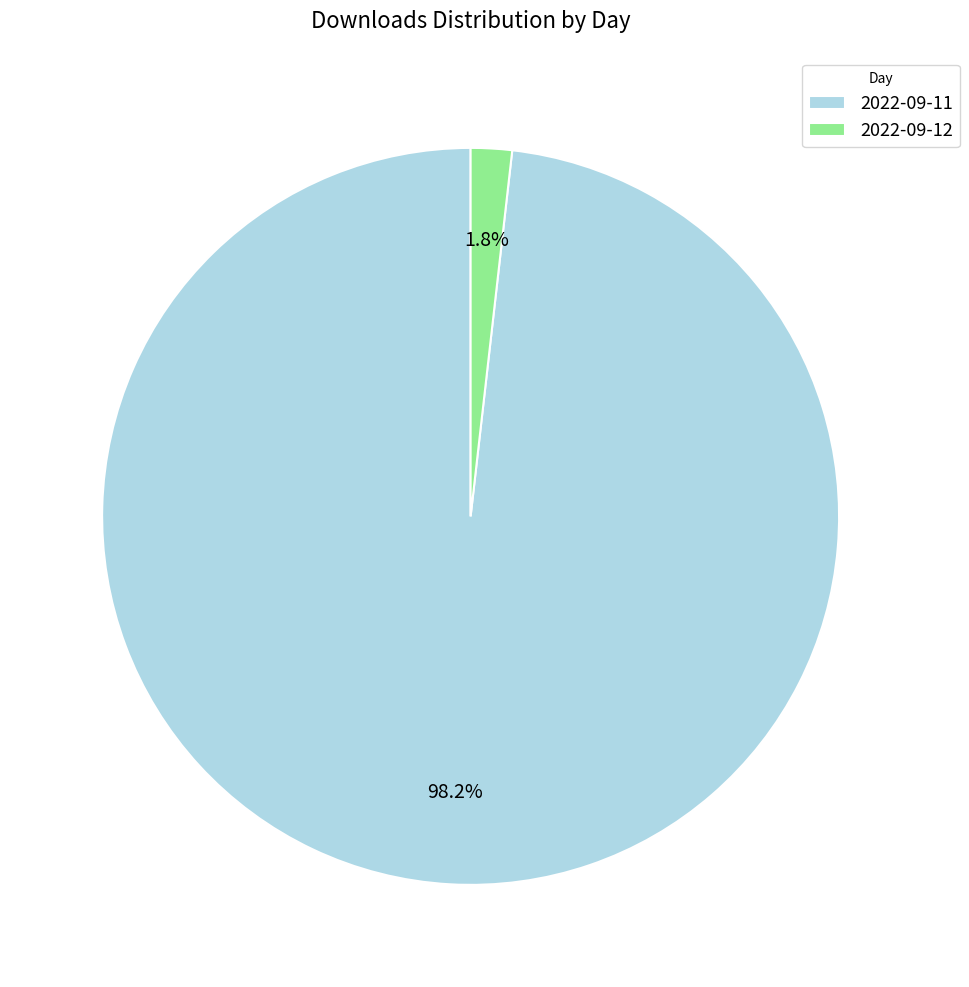

What is the majority slice?

2022-09-11